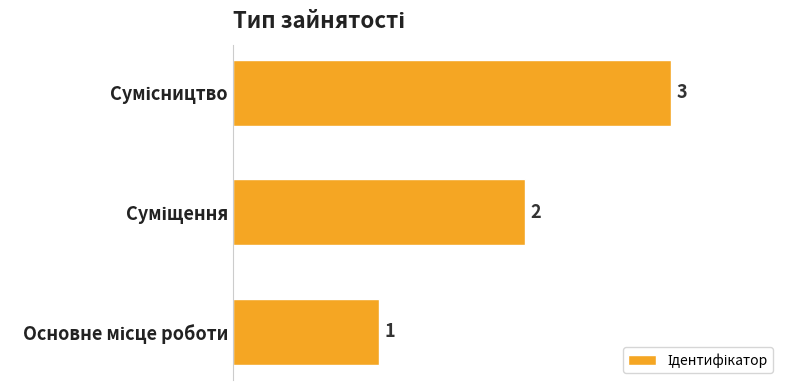

What is the average value?

2